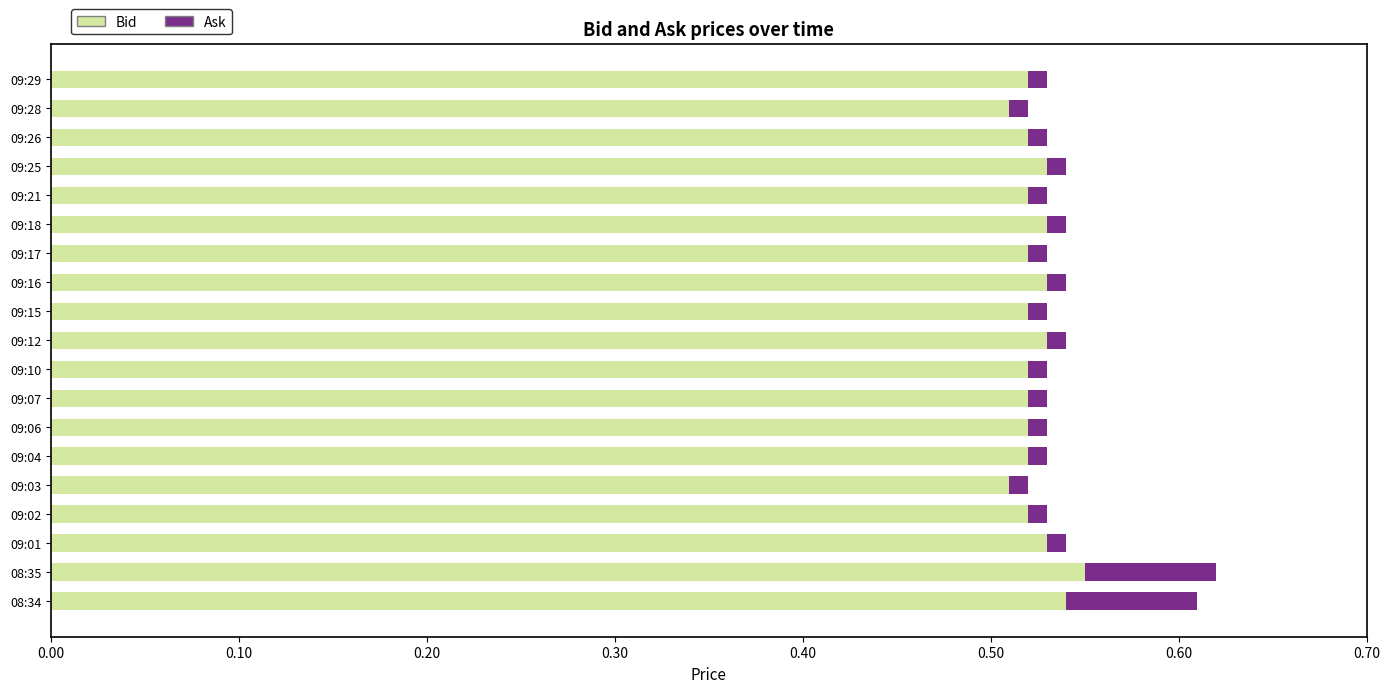

How many Bid values are between 0 and 1?

19